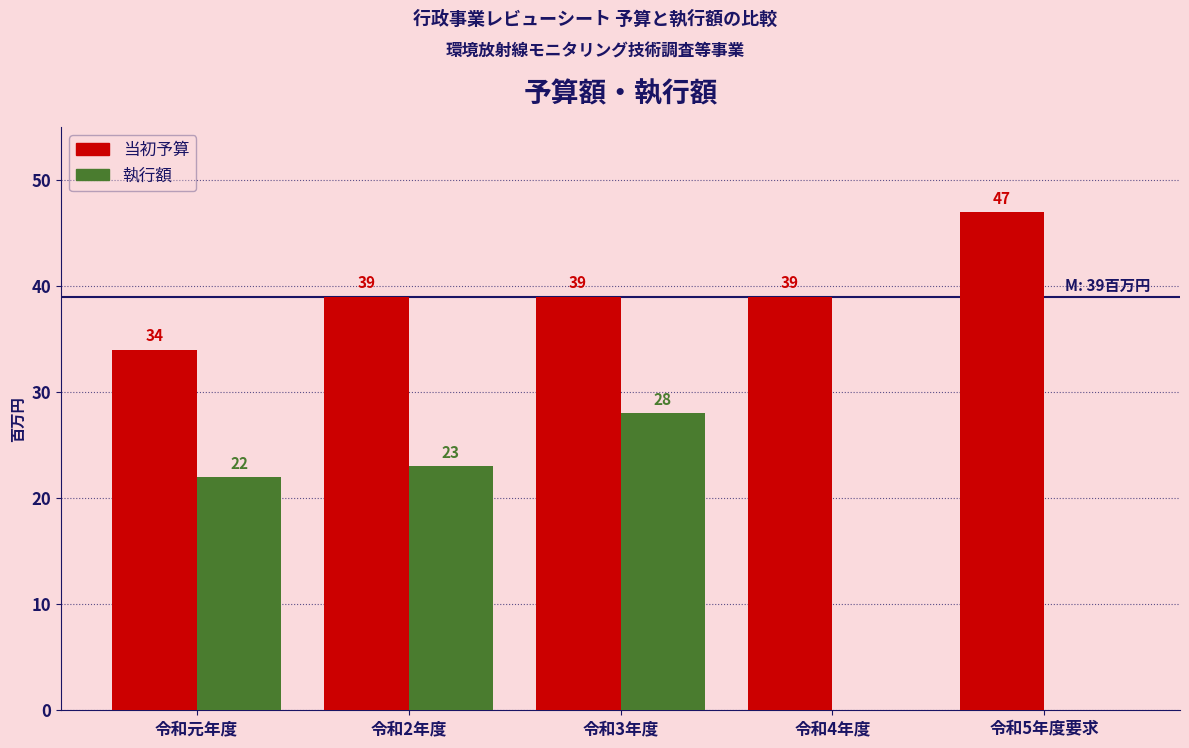

Reading right to left, list all the values displayed in this chart.

当初予算: 令和5年度要求=47	令和4年度=39	令和3年度=39	令和2年度=39	令和元年度=34
執行額: 令和5年度要求=0	令和4年度=0	令和3年度=28	令和2年度=23	令和元年度=22